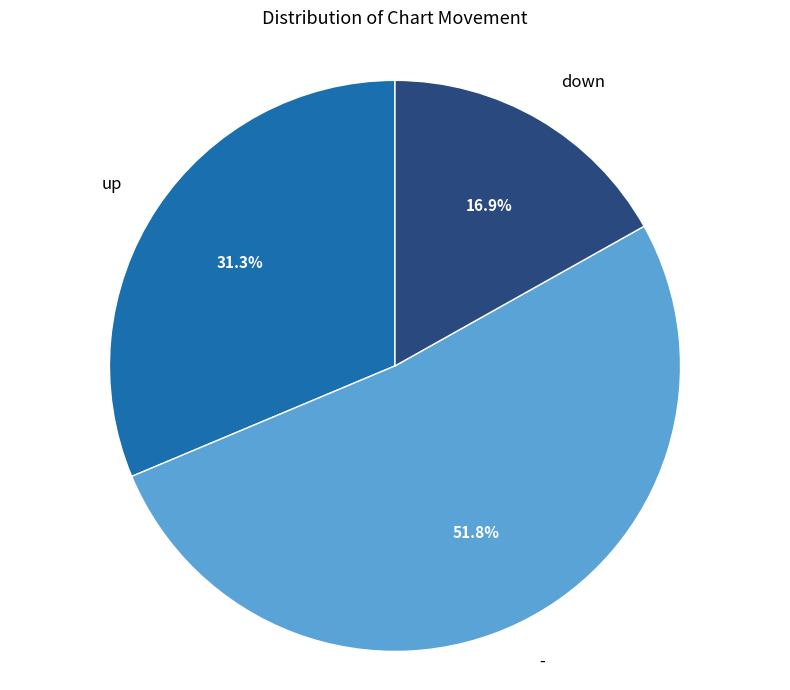

How many slices are in this pie chart?

3